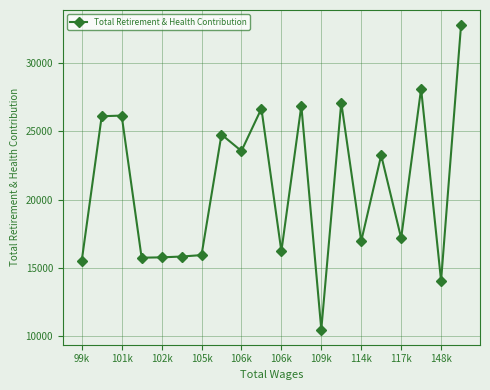

True or false: the data has more than 0 interior local peaks.

True